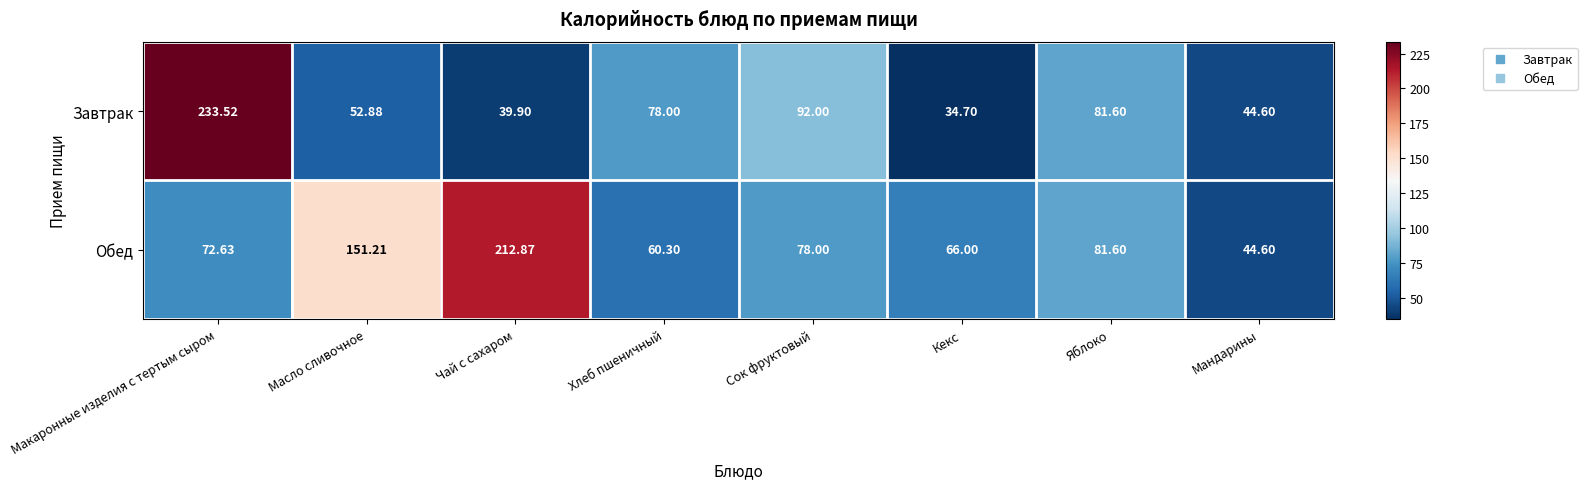

At which label is Завтрак closest to 134?

Сок фруктовый